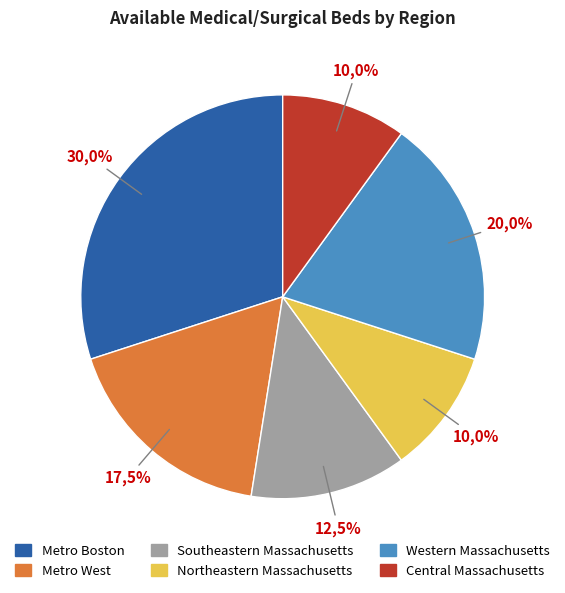

What percentage is the Western Massachusetts slice, to the nearest percent?

20%